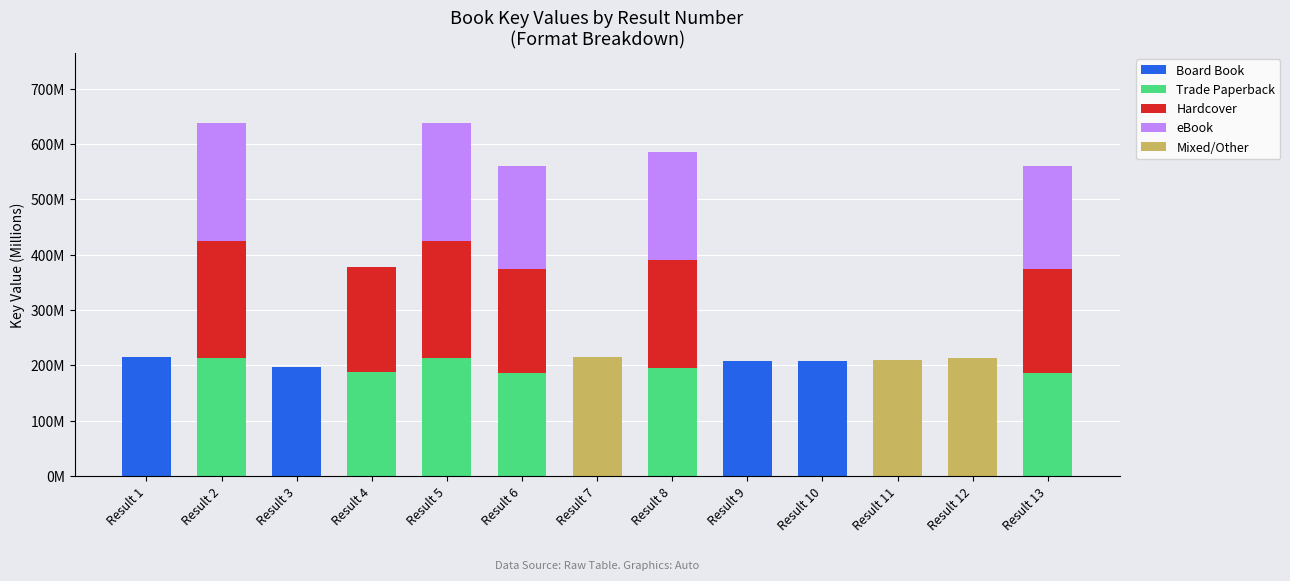

The Mixed/Other series shows 0.0 at Result 8. True or false?

True